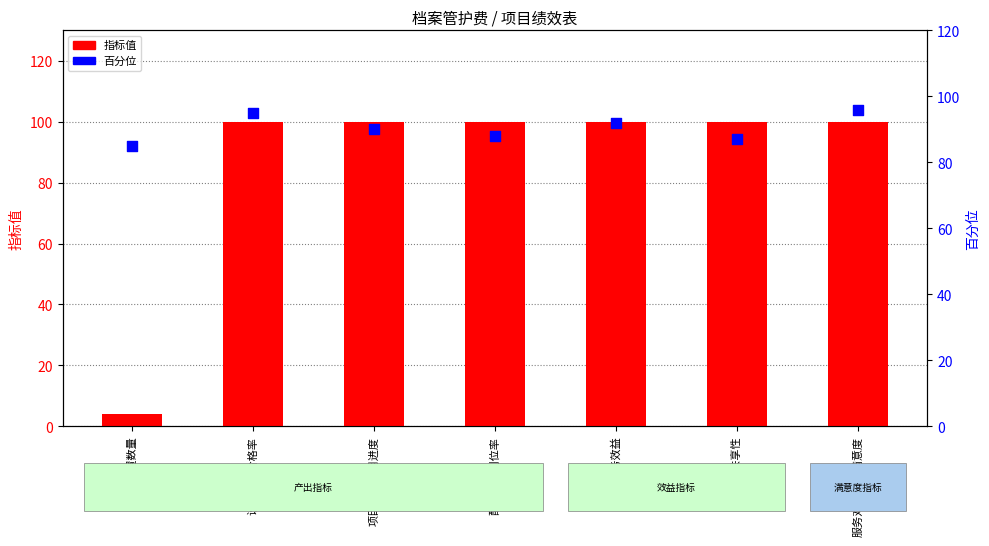

Which series has the largest Y range (max minus min)?

指标值